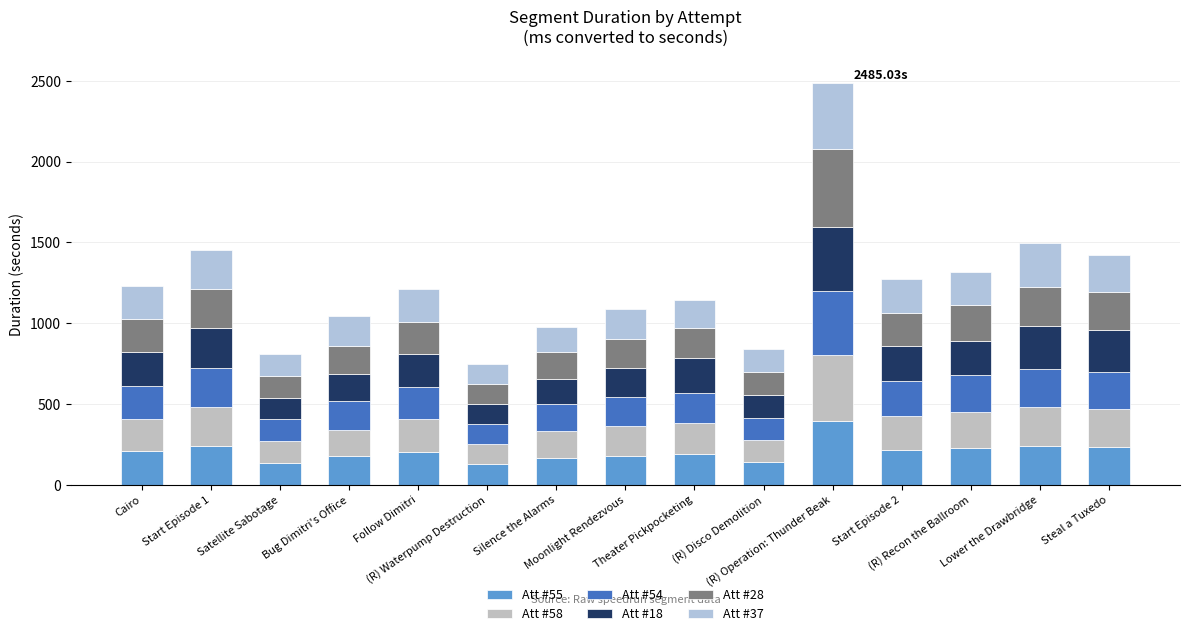

What is the total value across all series at (R) Operation: Thunder Beak?

2485.0